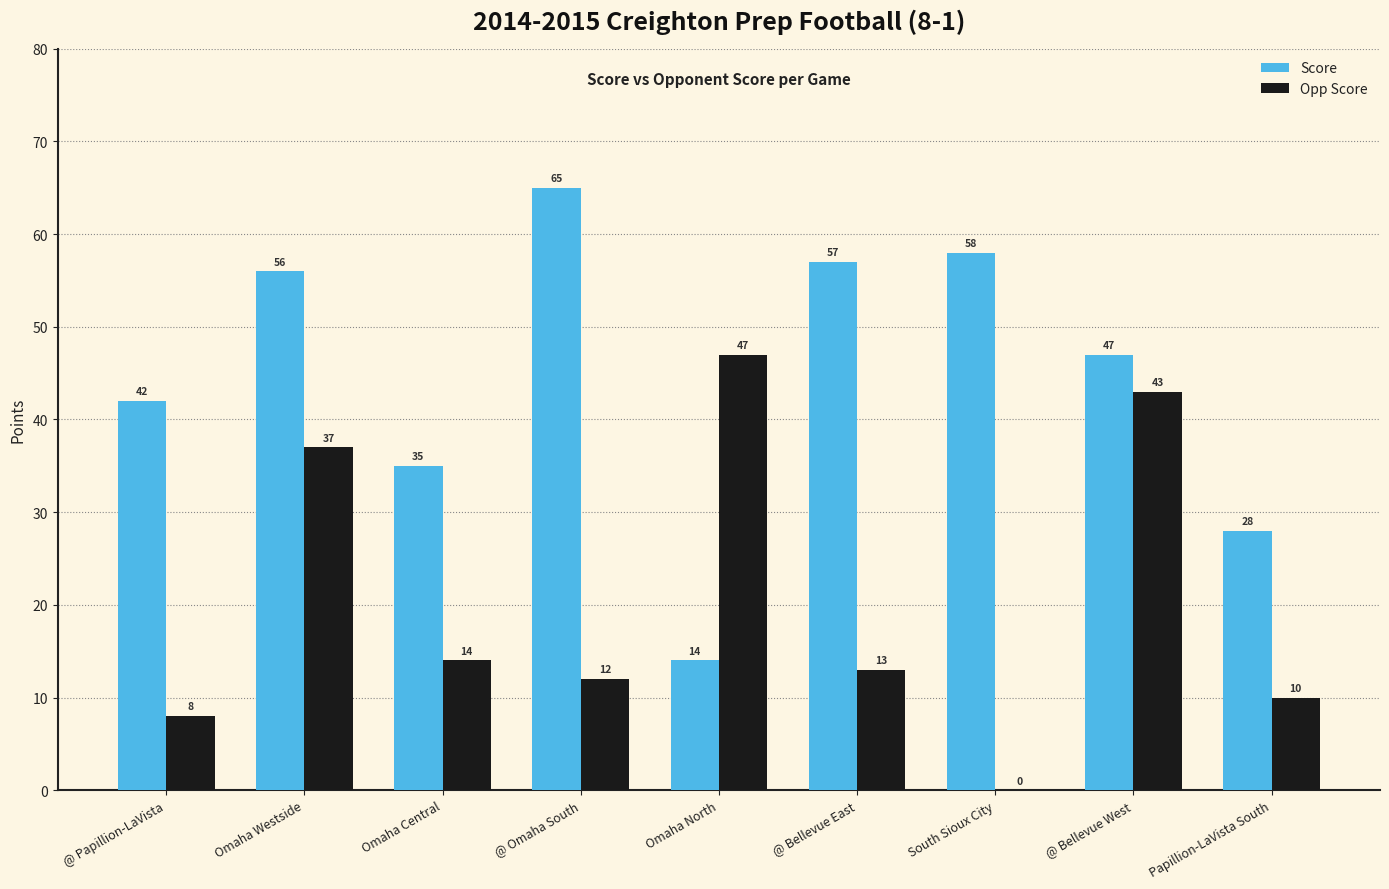

What is the average value of the Score series?

45